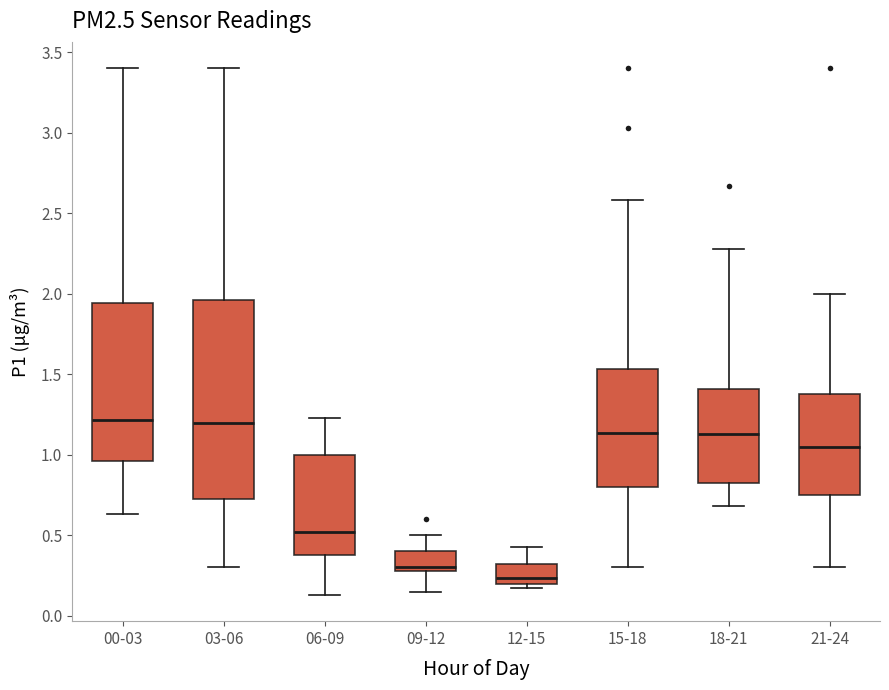

Reading left to right, transcribe this box plot: for each box, give where its median line is, the range the box spans, and where its two whiskers end, as read against the y-axis. The values are not printed on the chart, so give them approximately, as read against the axis.

00-03: median 1.20, box 0.95 to 1.95, whiskers 0.65 to 3.40
03-06: median 1.20, box 0.70 to 1.95, whiskers 0.30 to 3.40
06-09: median 0.50, box 0.40 to 1.00, whiskers 0.15 to 1.25
09-12: median 0.30 (just above the box's lower edge), box 0.30 to 0.40, whiskers 0.15 to 0.50
12-15: median 0.25, box 0.20 to 0.30, whiskers 0.15 to 0.45
15-18: median 1.15, box 0.80 to 1.55, whiskers 0.30 to 2.60
18-21: median 1.15, box 0.85 to 1.40, whiskers 0.70 to 2.30
21-24: median 1.05, box 0.75 to 1.40, whiskers 0.30 to 2.00